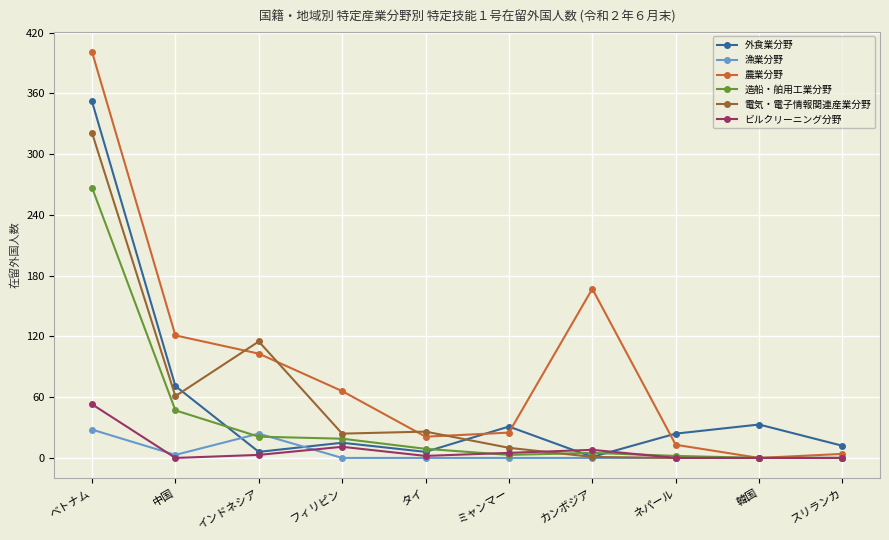

Which category has the highest value across all series?

ベトナム